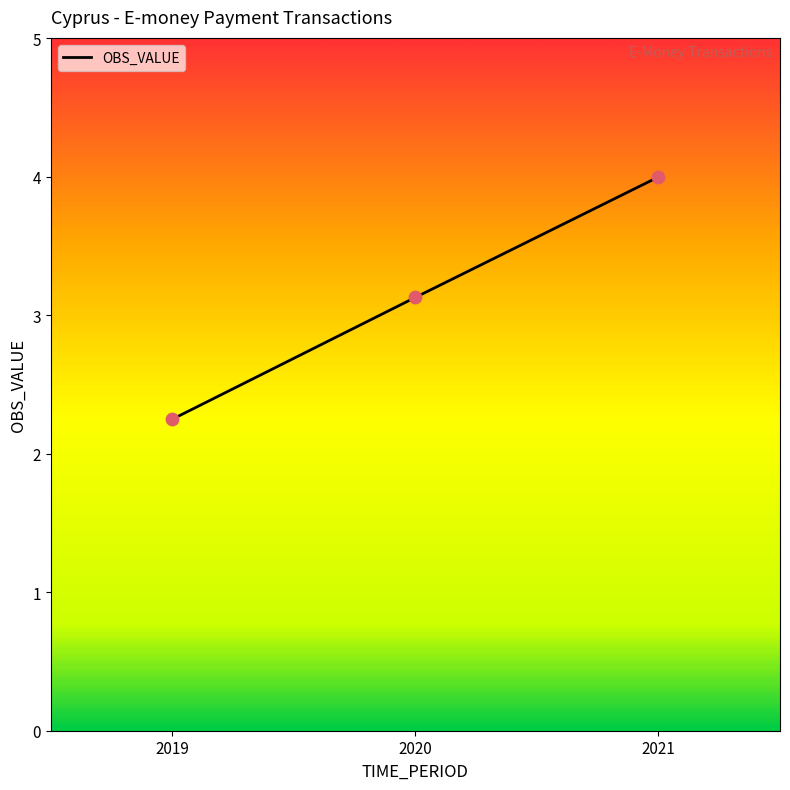

Approximately how many times larger is the value at 2019 compared to 2021?

0.6